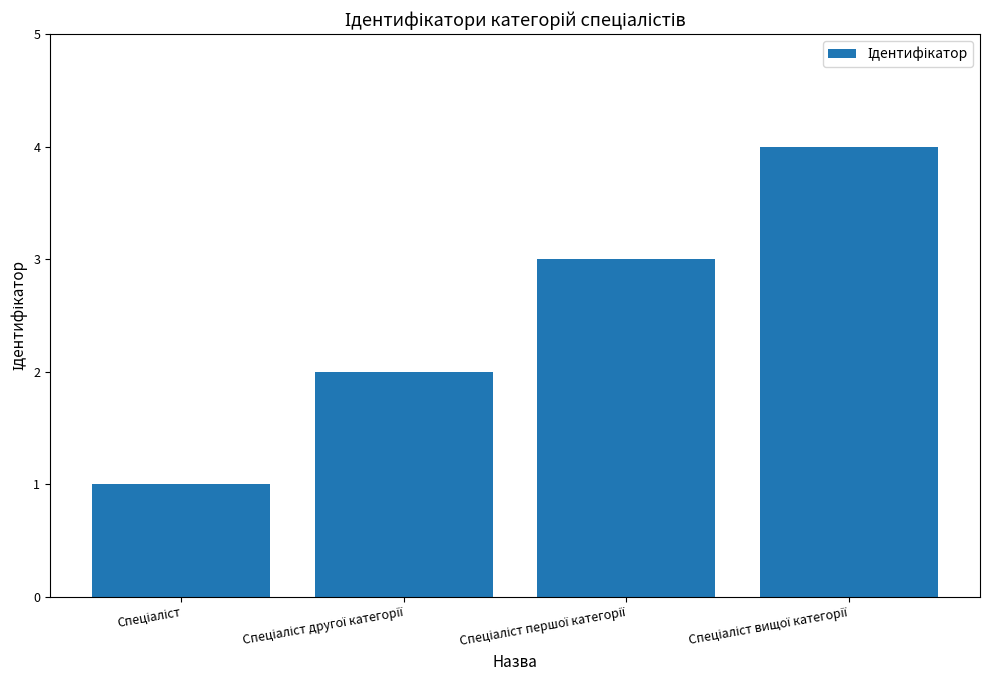

What is the greatest value displayed?

4